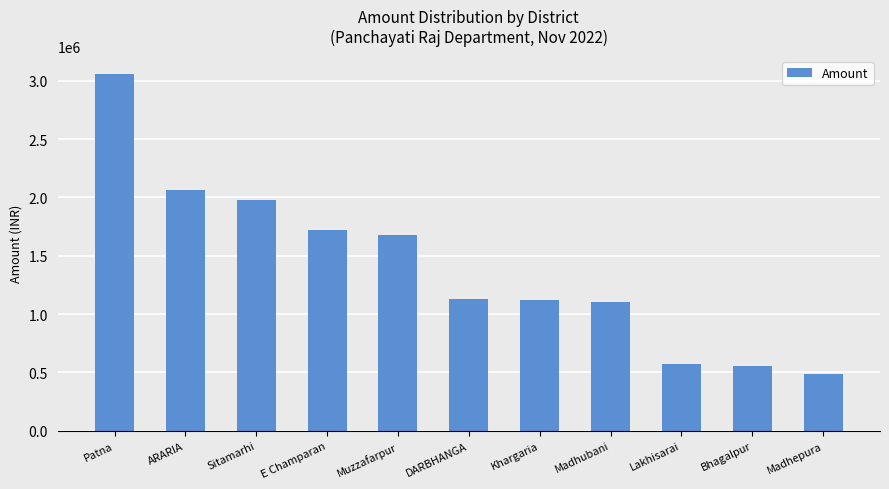

Which label corresponds to the largest value in the chart?

Patna